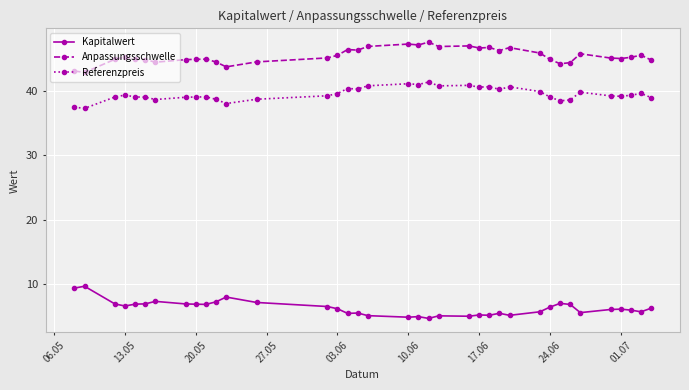

What is the value of the Referenzpreis point at the 36th from the left?

39.6